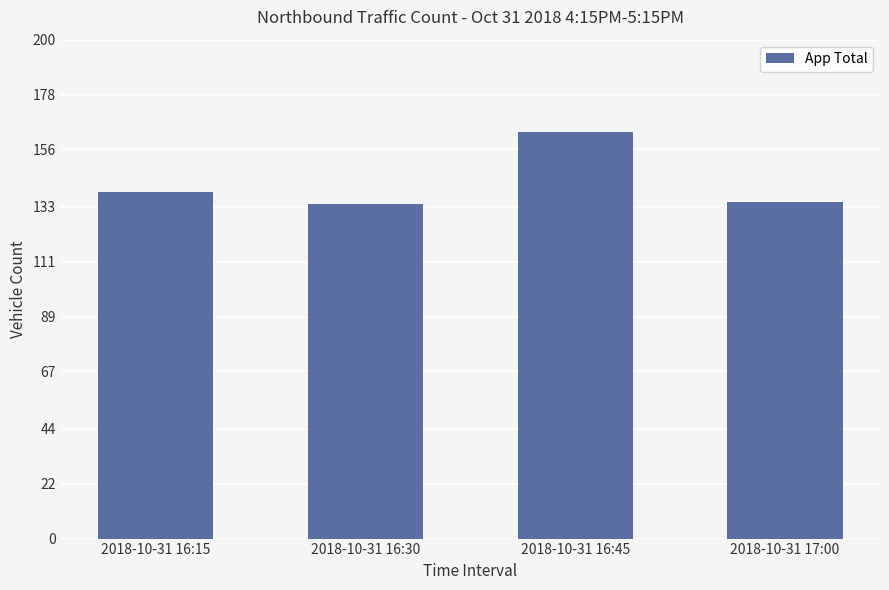

The chart shows a value of 42 at 2018-10-31 16:30. True or false?

False